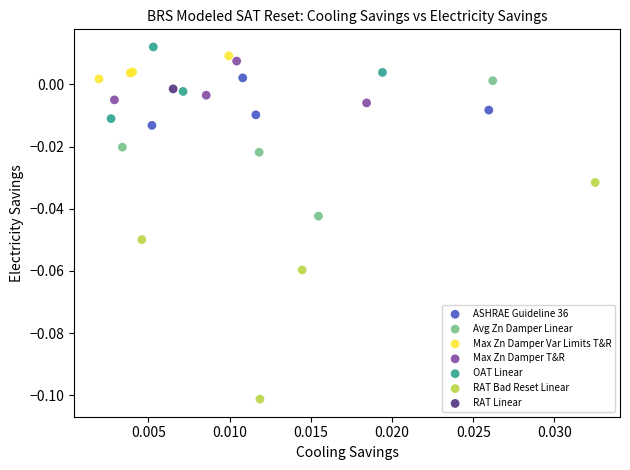

What are all the series names shown in the legend?

ASHRAE Guideline 36, Avg Zn Damper Linear, Max Zn Damper Var Limits T&R, Max Zn Damper T&R, OAT Linear, RAT Bad Reset Linear, RAT Linear